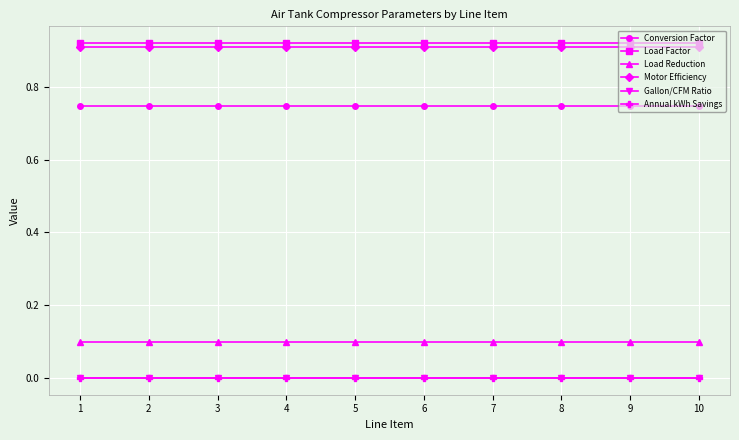

True or false: Gallon/CFM Ratio and Annual kWh Savings intersect in this chart.

False